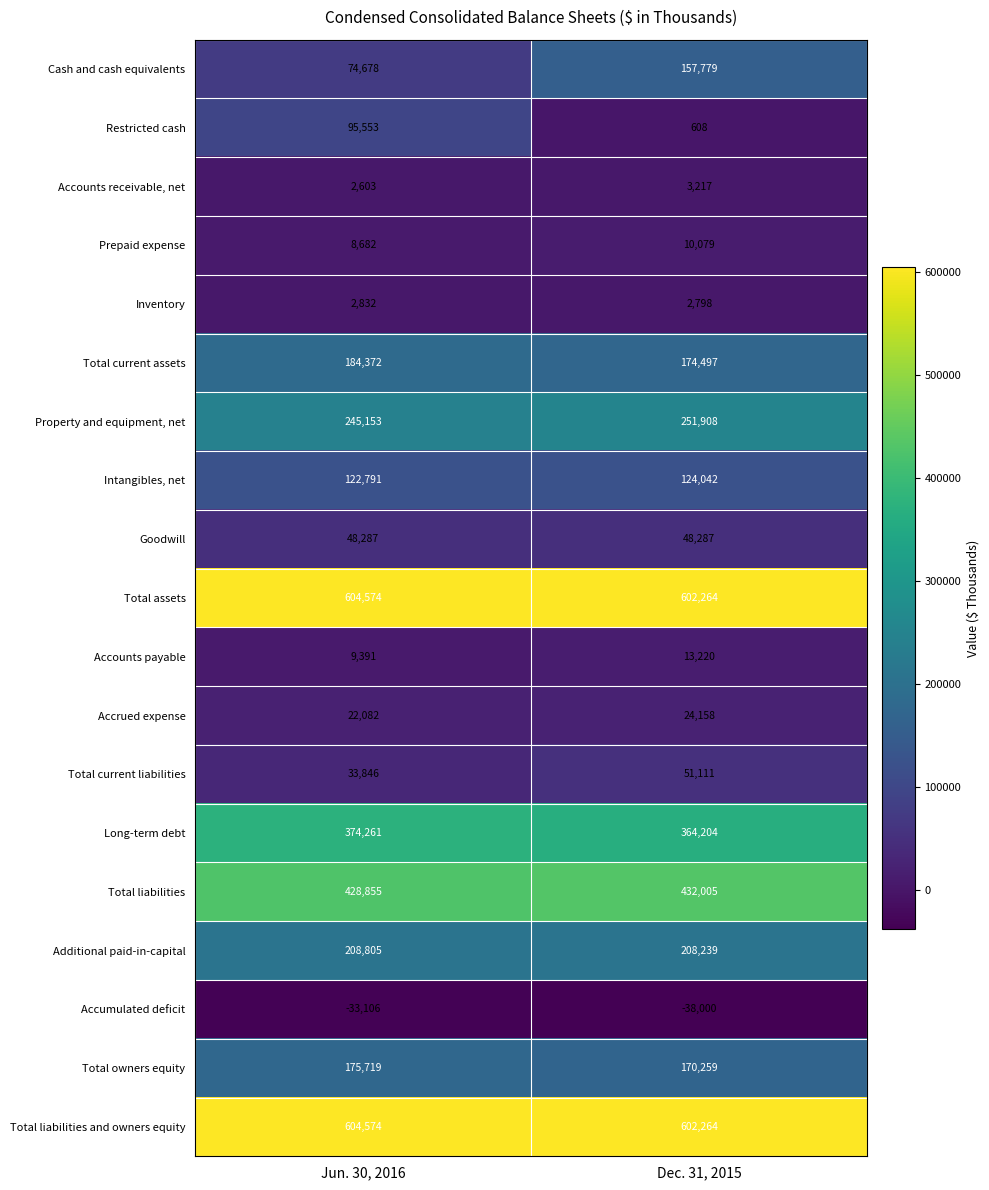

At which label is Accounts receivable, net closest to 2910?

Jun. 30, 2016